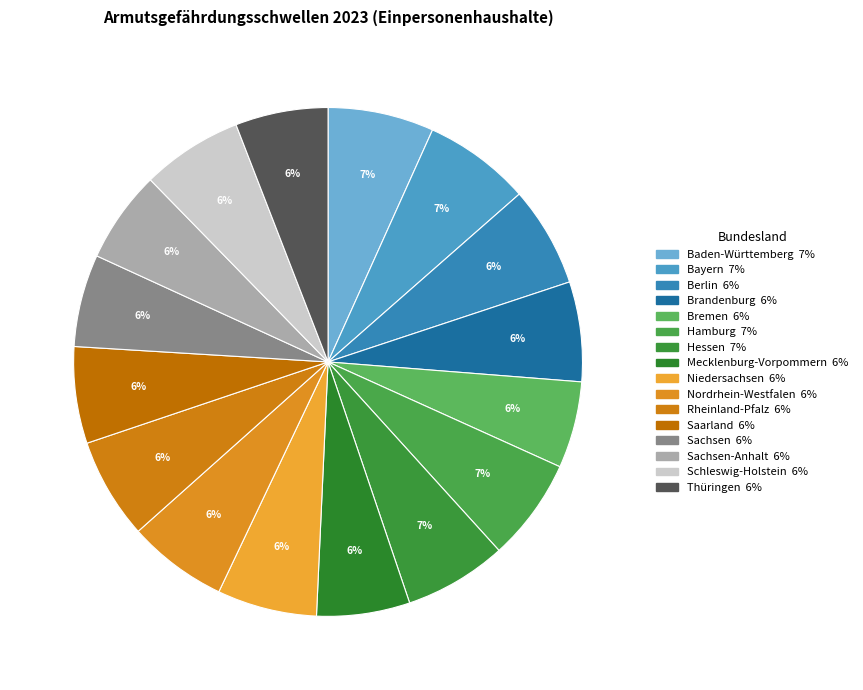

How many segments does this pie chart have?

16